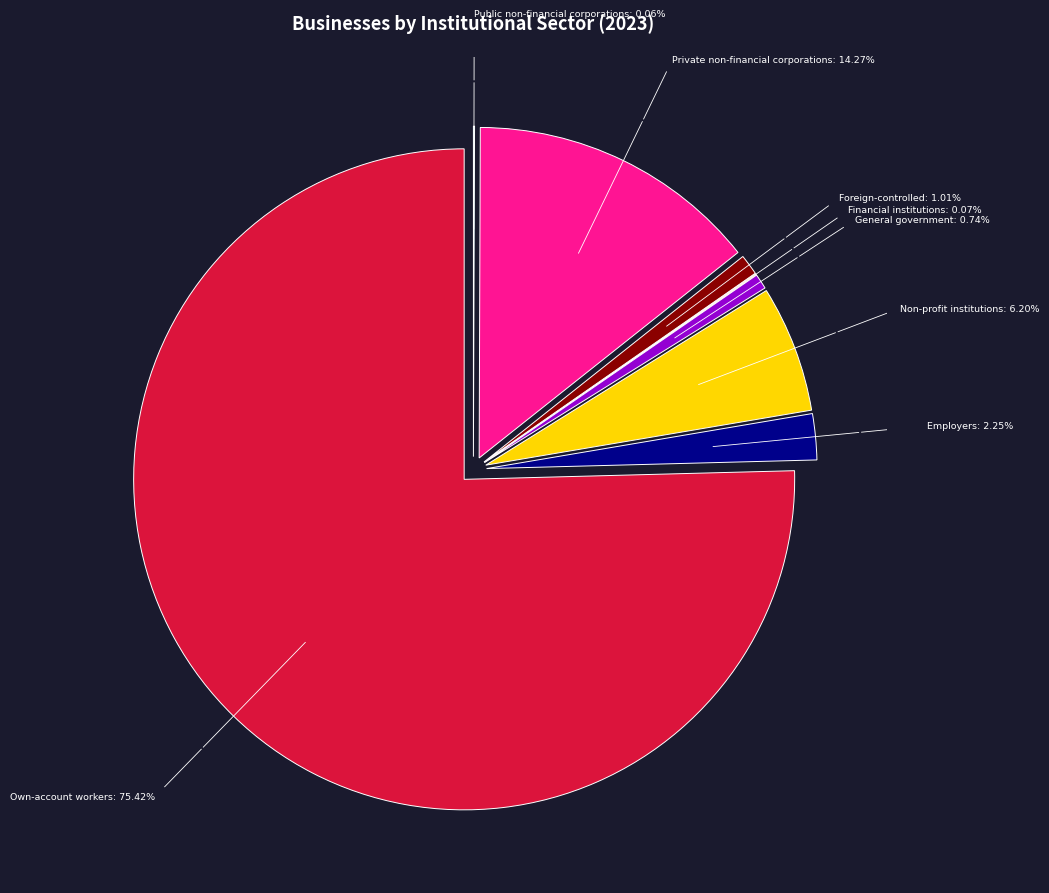

Which has a higher value, Employers or Non-profit institutions?

Non-profit institutions